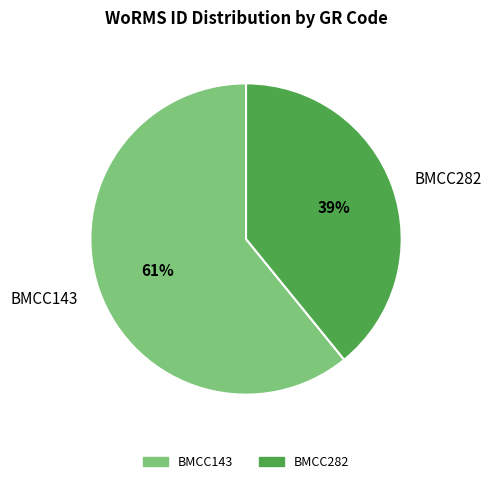

How many segments does this pie chart have?

2